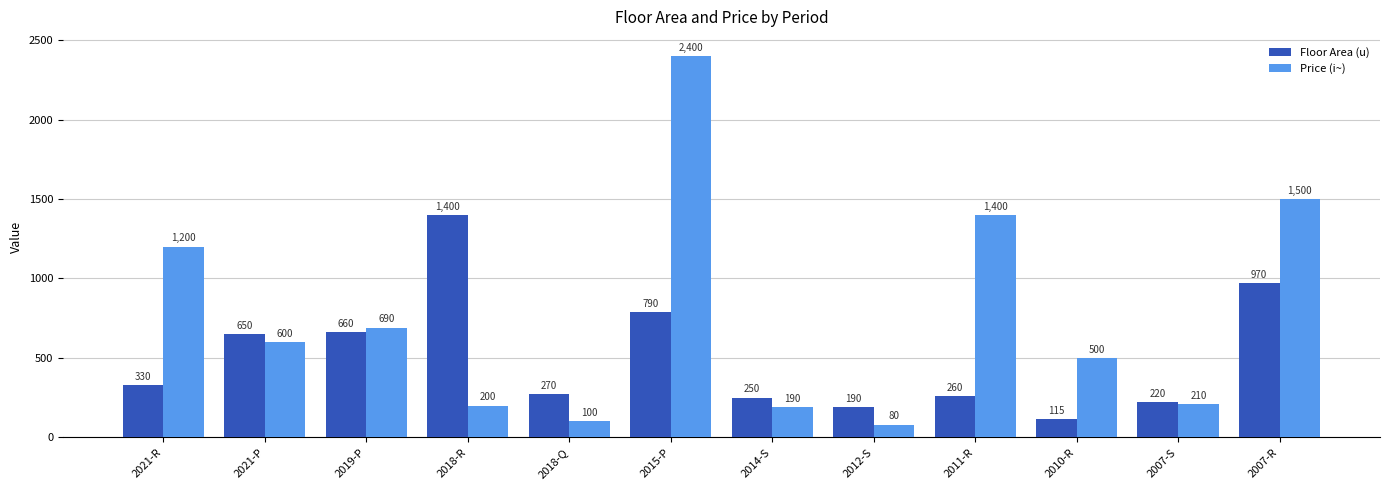

What position from the left is 2010-R?

10